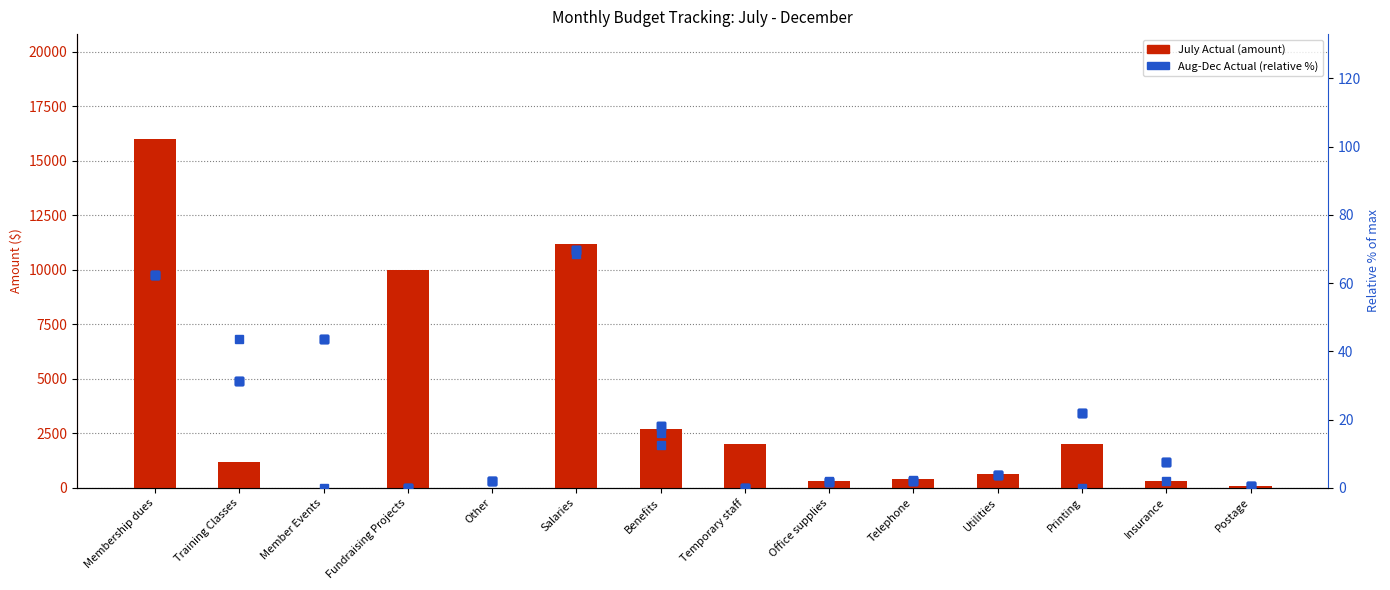

At Membership dues, list the series in order from largest to smallest.

July Actual, August Actual, Sept Actual, October Actual, Nov Actual, Dec Actual